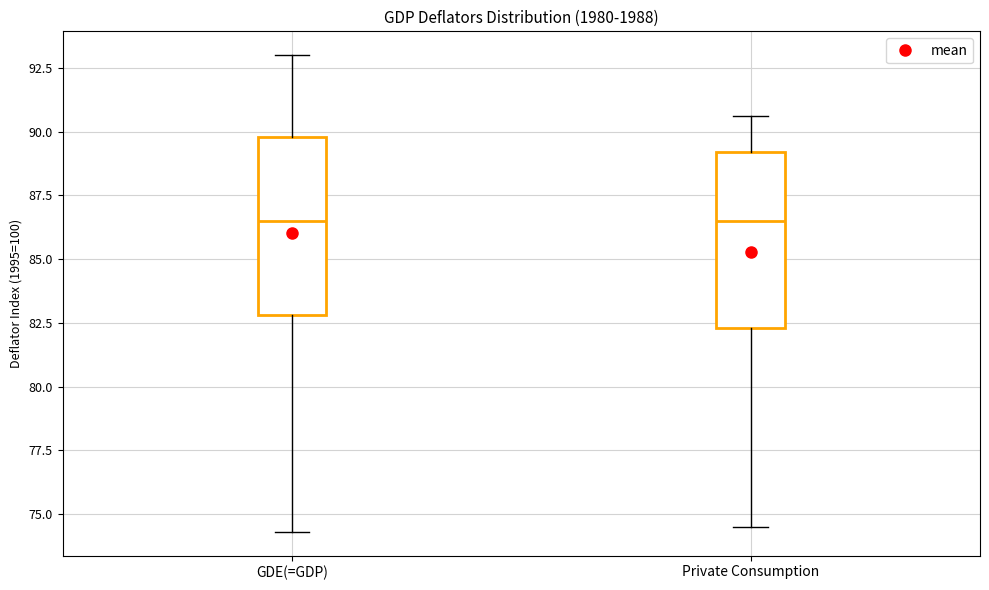

Reading left to right, read every box against the y-axis: the position of its median line, the range the box covers, and the ends of its whiskers. The values are not printed on the chart, so give them approximately, as read against the axis.

GDE(=GDP): median 86.5, box 83.0 to 90.0, whiskers 74.5 to 93.0
Private Consumption: median 86.5, box 82.5 to 89.0, whiskers 74.5 to 90.5